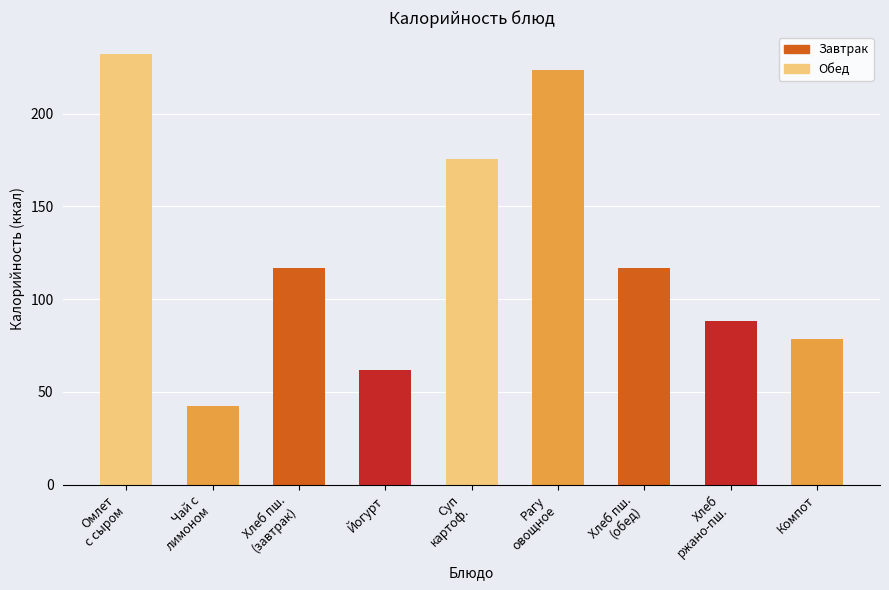

What is the label of the 3rd bar from the left?

Хлеб пш.
(завтрак)